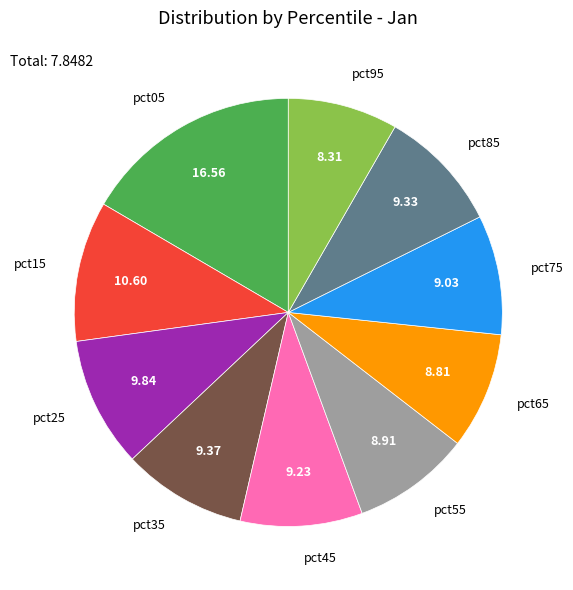

Is there a majority slice in this chart?

No